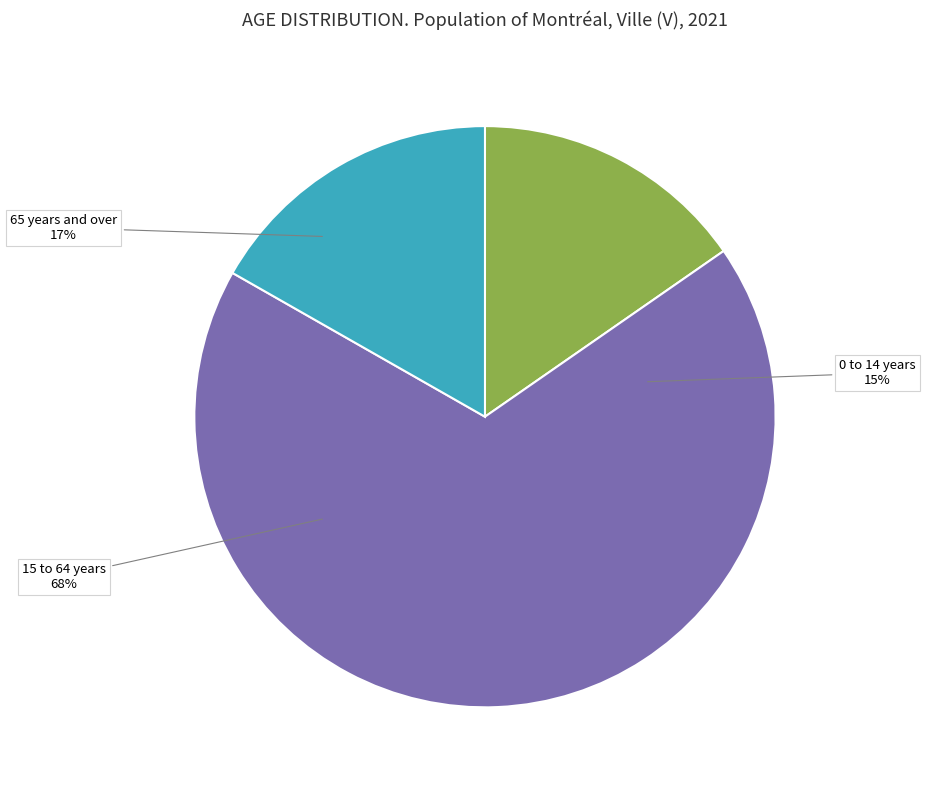

Do 65 years and over and 0 to 14 years together represent more than half of the pie?

No